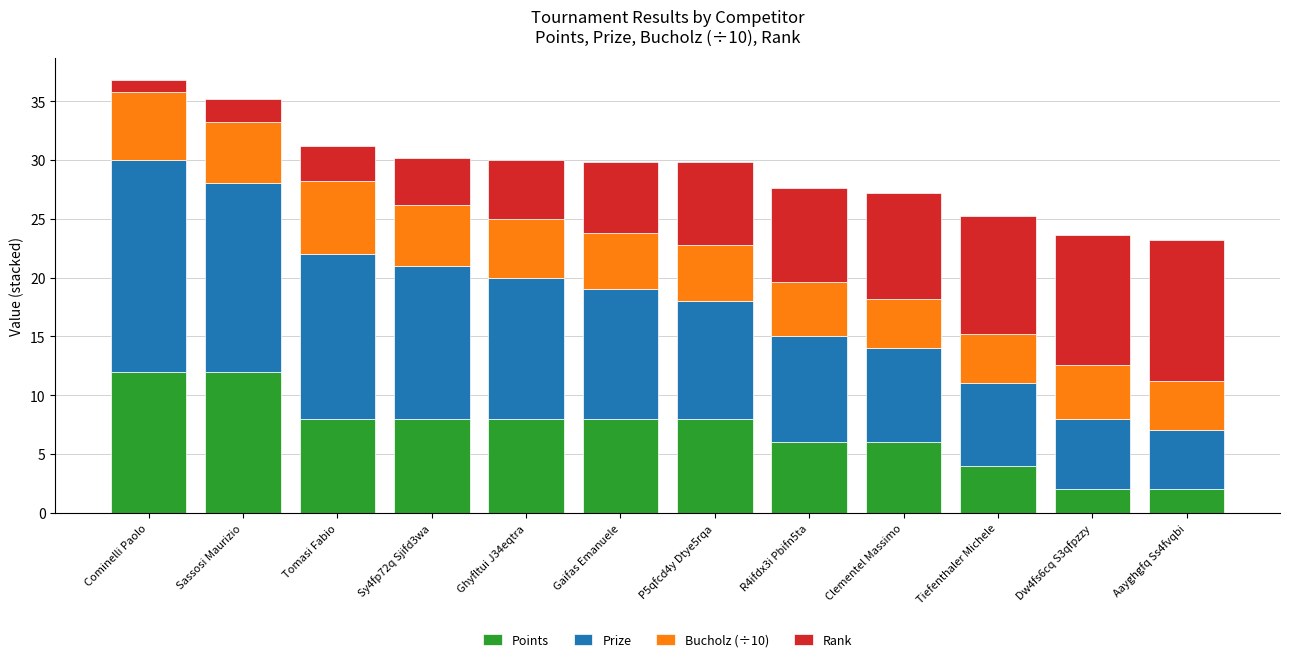

Where does the Points series first go above 8?

Cominelli Paolo